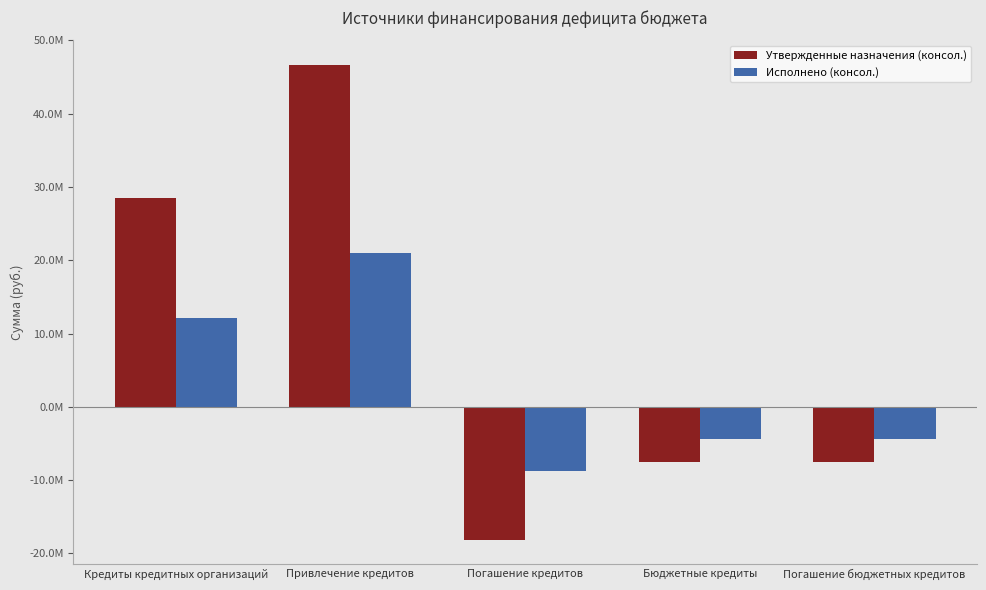

The Исполнено (консол.) series shows -6864800.2 at Погашение бюджетных кредитов. True or false?

False